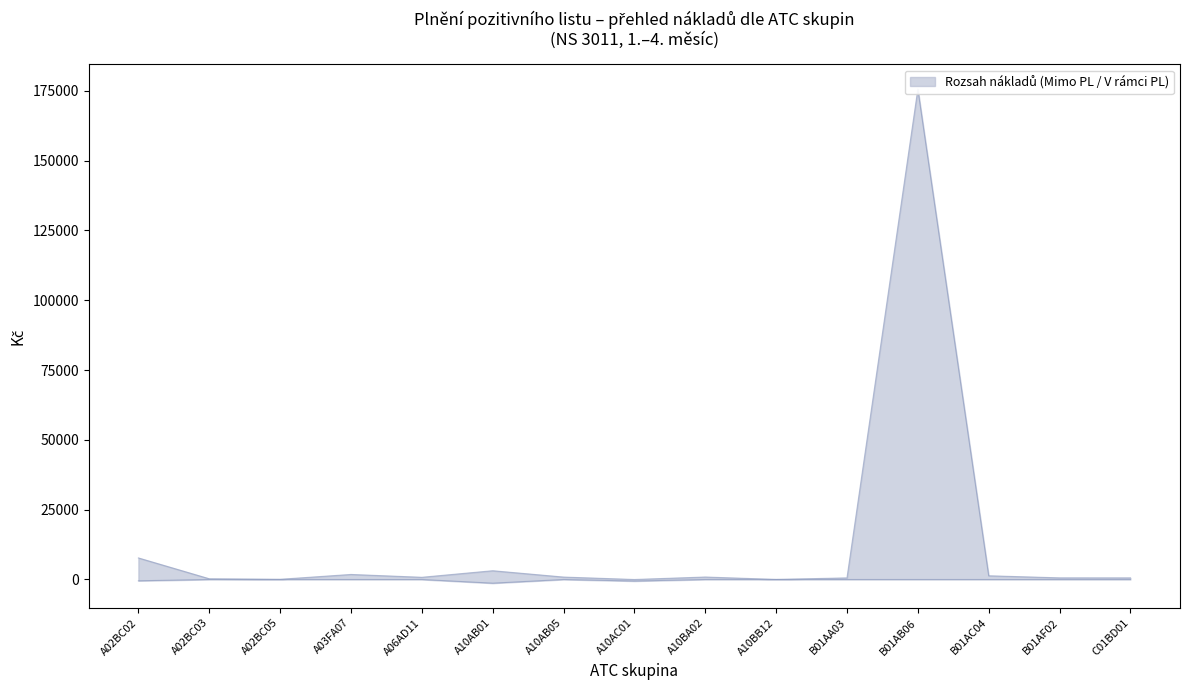

Reading left to right, list all the values displayed in this chart.

Mimo PL (Kč): -459.8	-0.0	-0.0	-0.0	-0.0	-1314.5	-0.0	-555.6	-0.0	-0.0	-0.0	-0.0	-0.0	-0.0	-0.0
V rámci PL (Kč): 7722.4	263.3	72.5	1807.3	789.1	3139.8	869.5	0.0	886.4	27.8	569.5	175602.7	1330.8	589.2	581.2